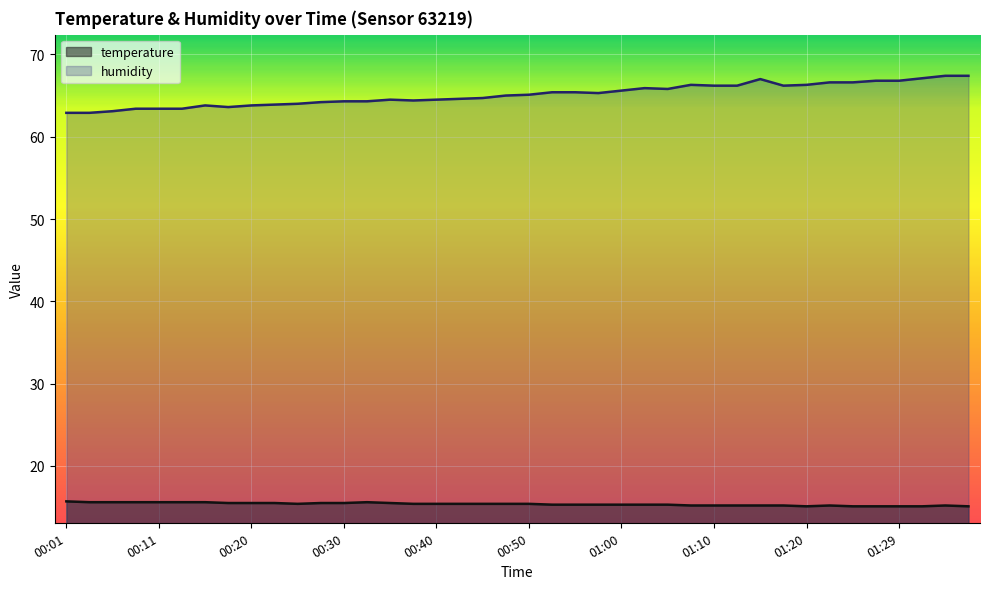

How many categories are shown in the chart?

40